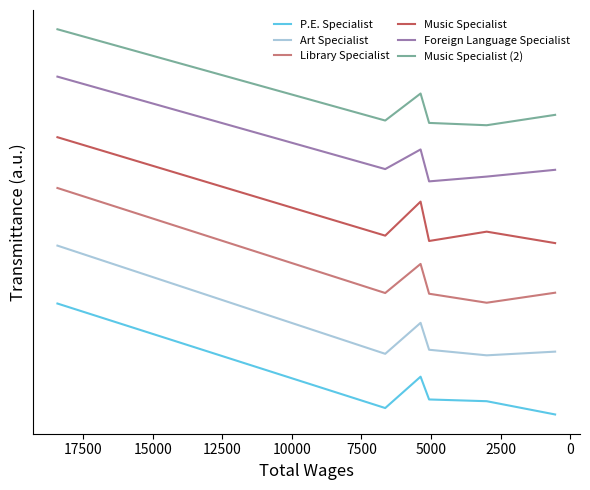

What is the difference between the highest and lowest values at 5000?

2.4